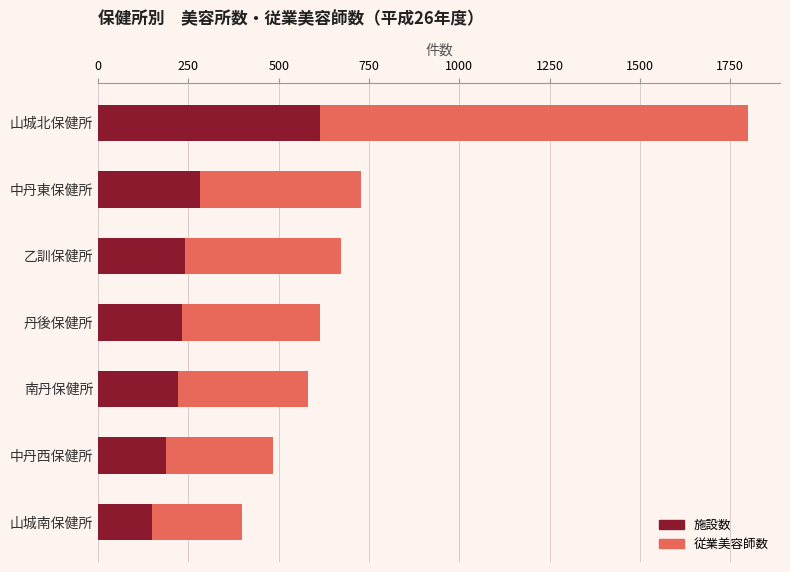

What is the difference between the maximum and minimum values in the 施設数 series?

465